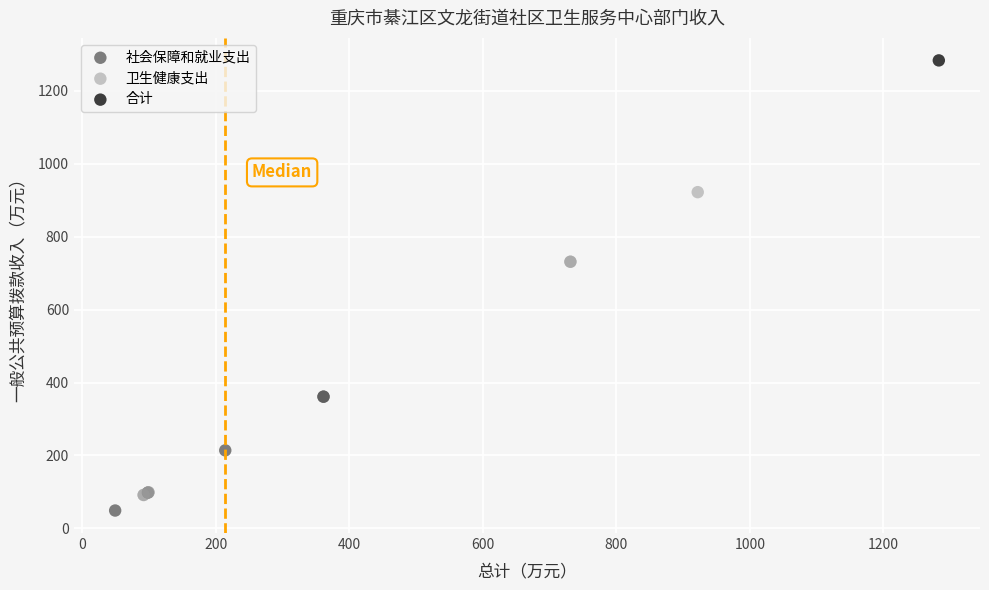

What are all the series names shown in the legend?

社会保障和就业支出, 卫生健康支出, 合计